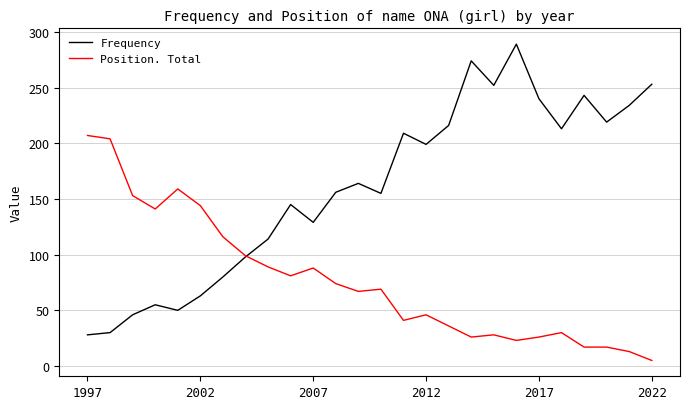

Which series has the widest spread of values?

Frequency